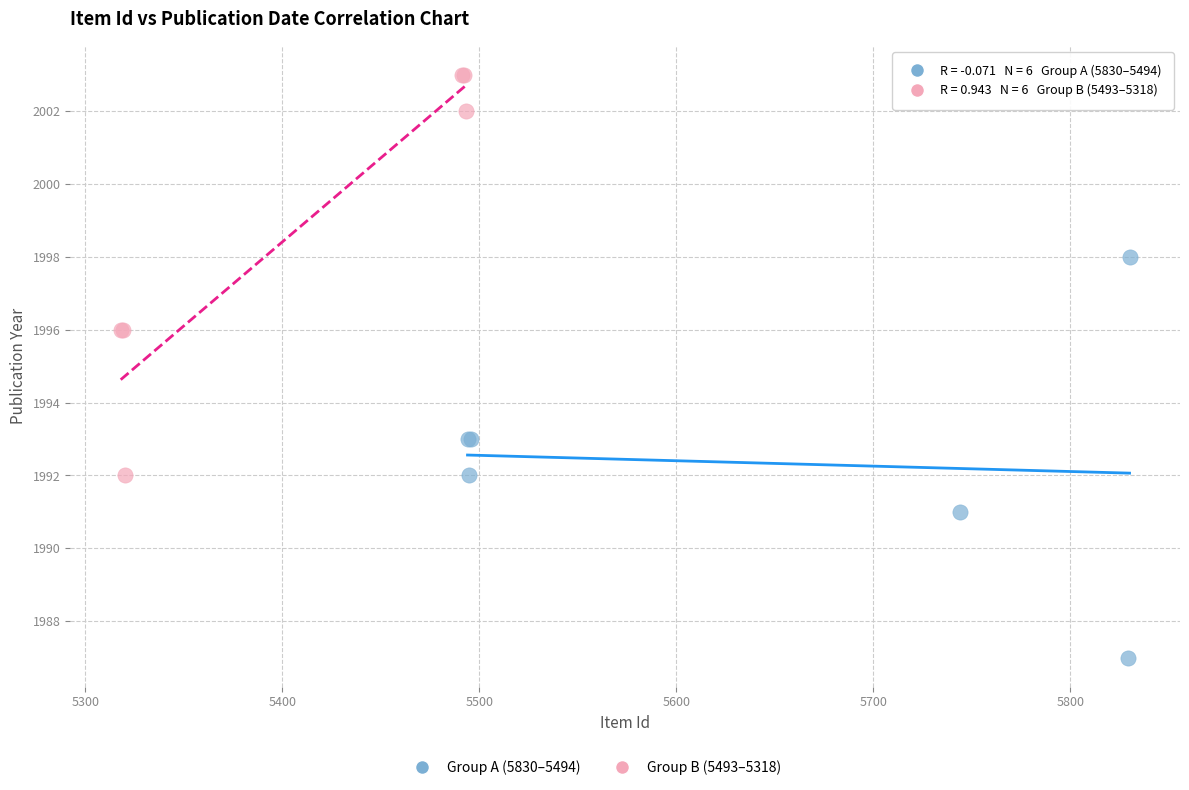

Which series contains the lowest Y value?

Group A (5830–5494)